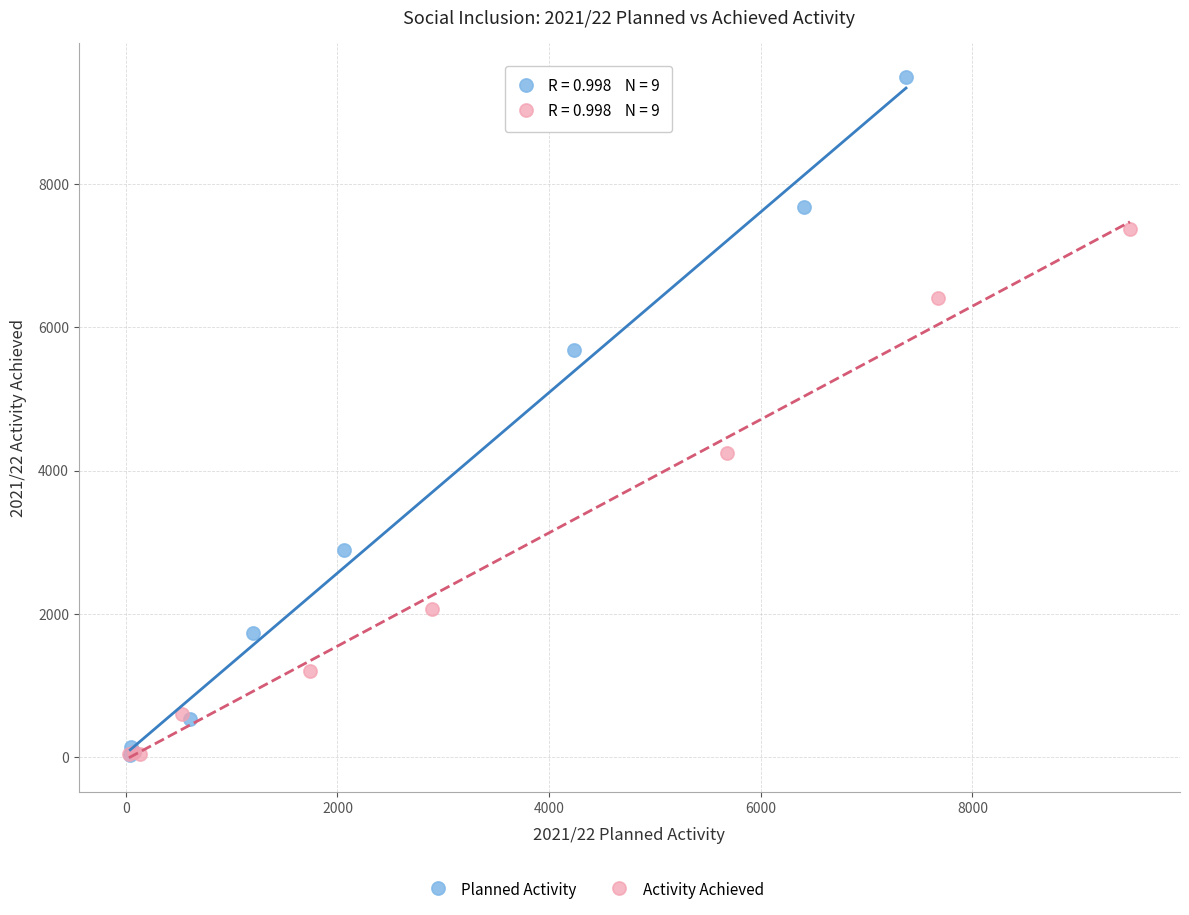

Which series contains the highest Y value?

Planned Activity